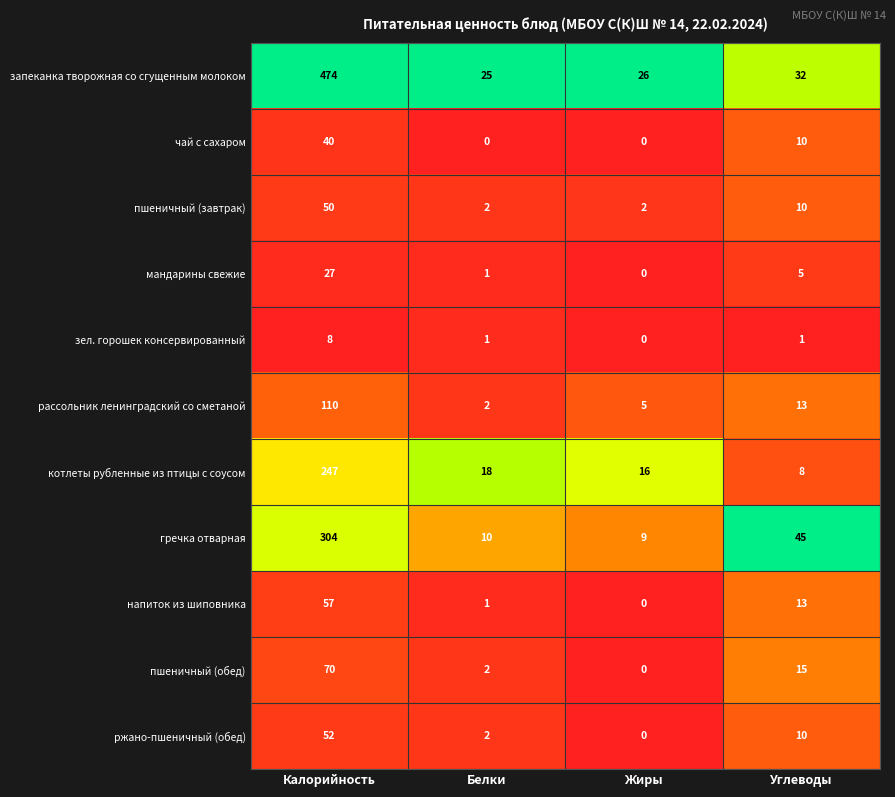

List the series in order of their peak value, highest first.

запеканка творожная со сгущенным молоком, гречка отварная, котлеты рубленные из птицы с соусом, рассольник ленинградский со сметаной, пшеничный (обед), напиток из шиповника, ржано-пшеничный (обед), пшеничный (завтрак), чай с сахаром, мандарины свежие, зел. горошек консервированный